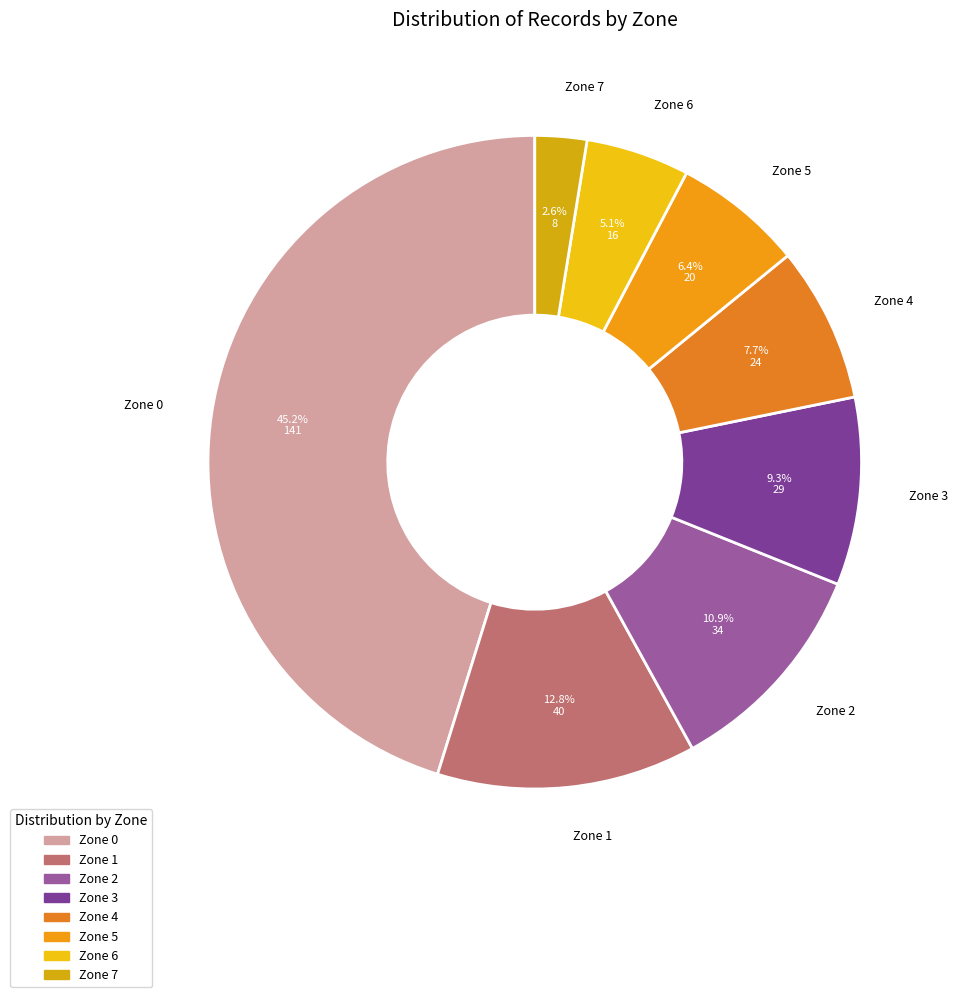

To the nearest percent, what is the difference between the Zone 2 and Zone 1 slice percentages?

2%